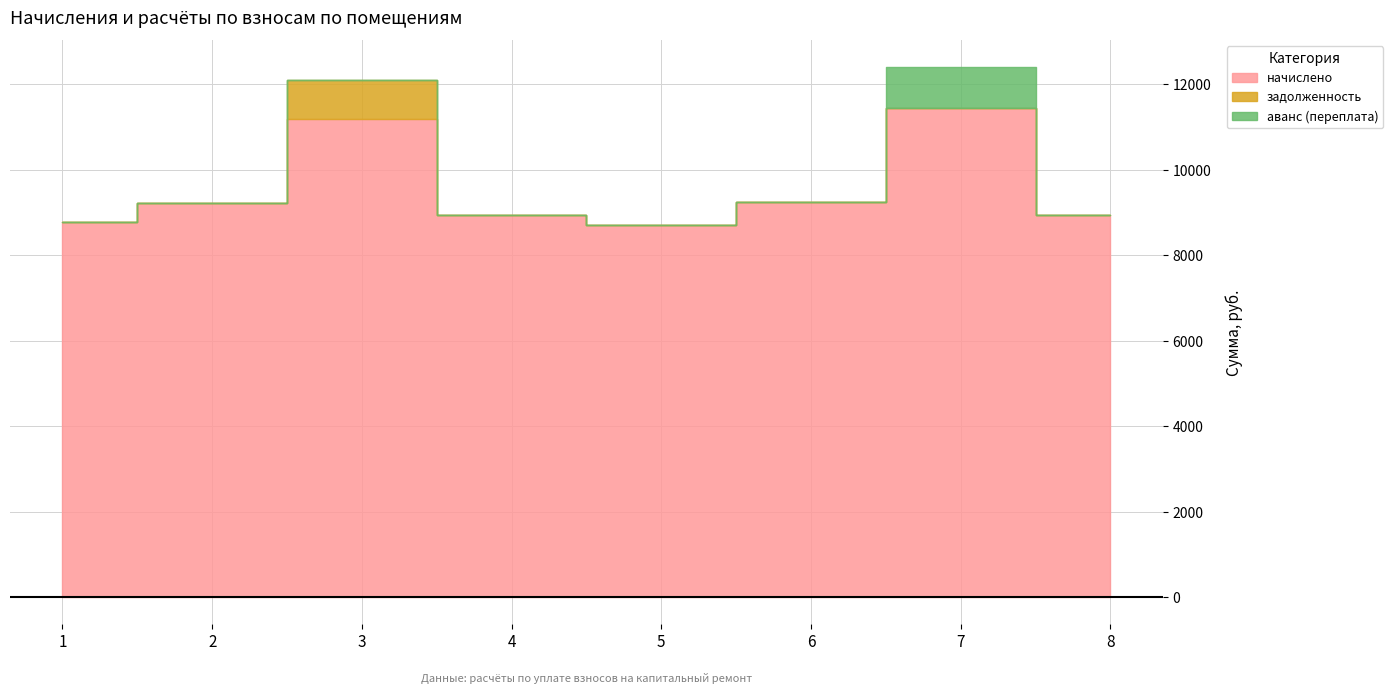

What is the difference between the начислено values at 4 and 1?

153.6